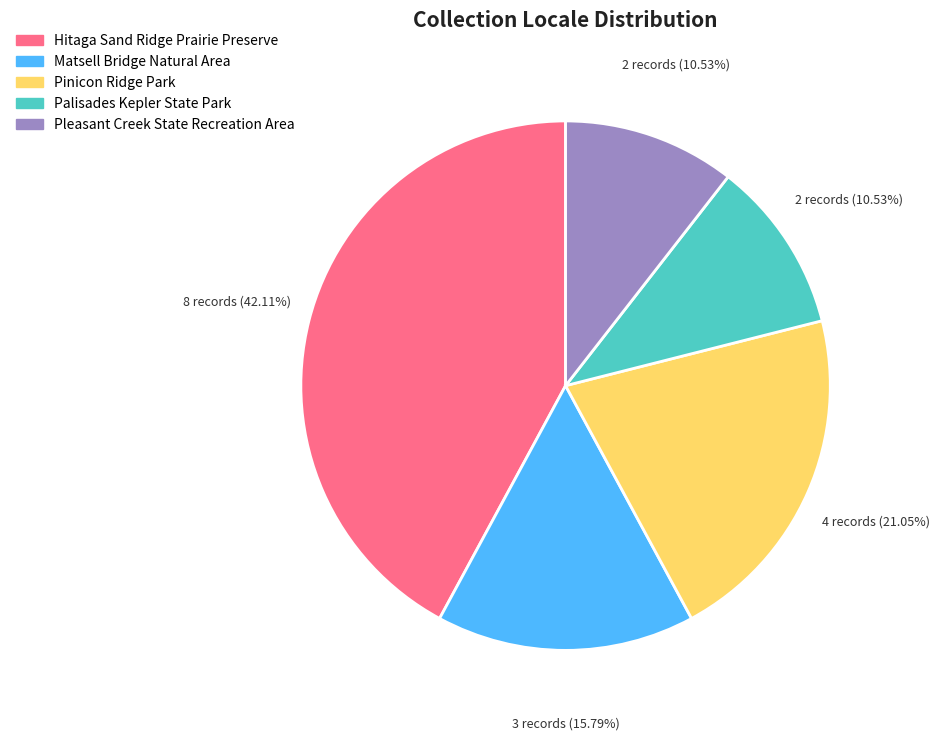

Is there a majority slice in this chart?

No